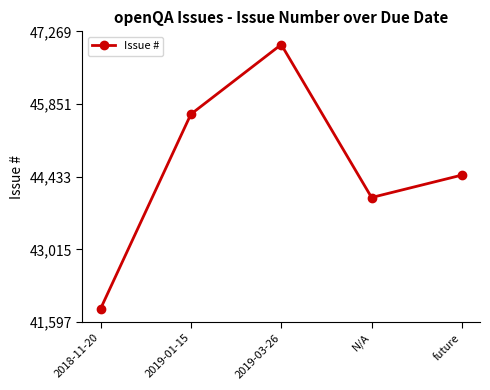

How many interior local valleys (lower than both neighbors) does the data have?

1